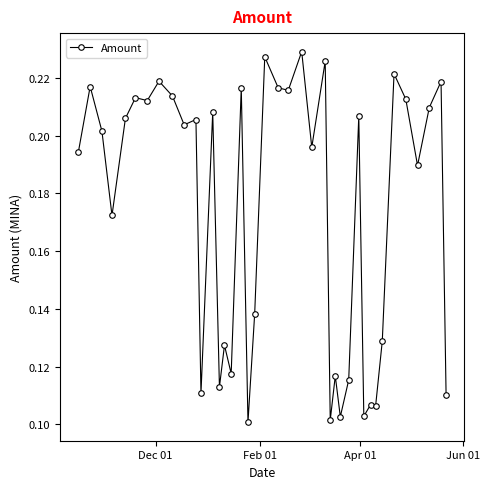

How many values are between 0 and 1?

40